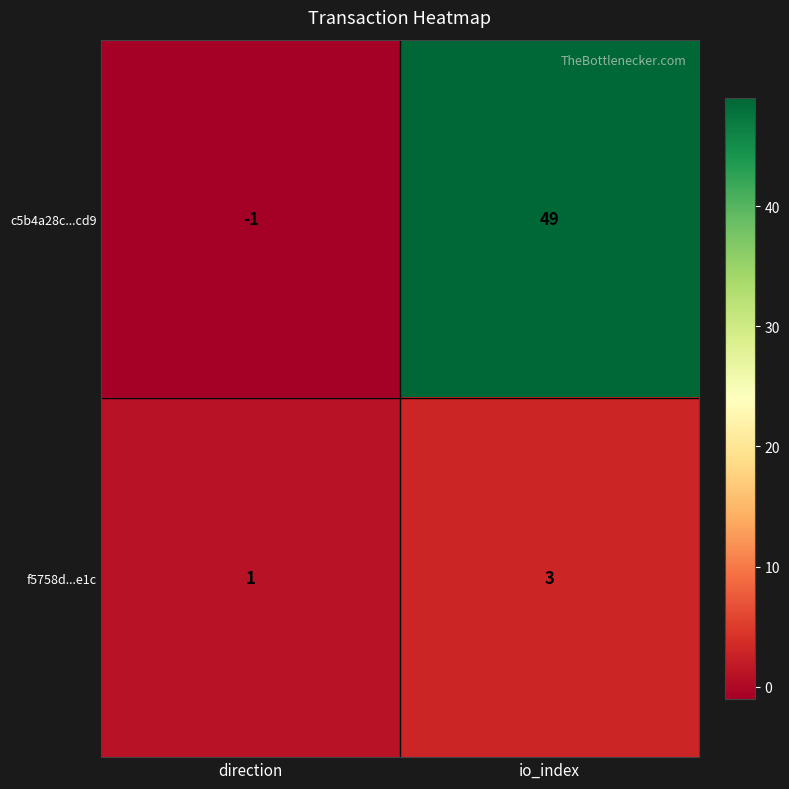

At how many categories does at least one series exceed 0?

2